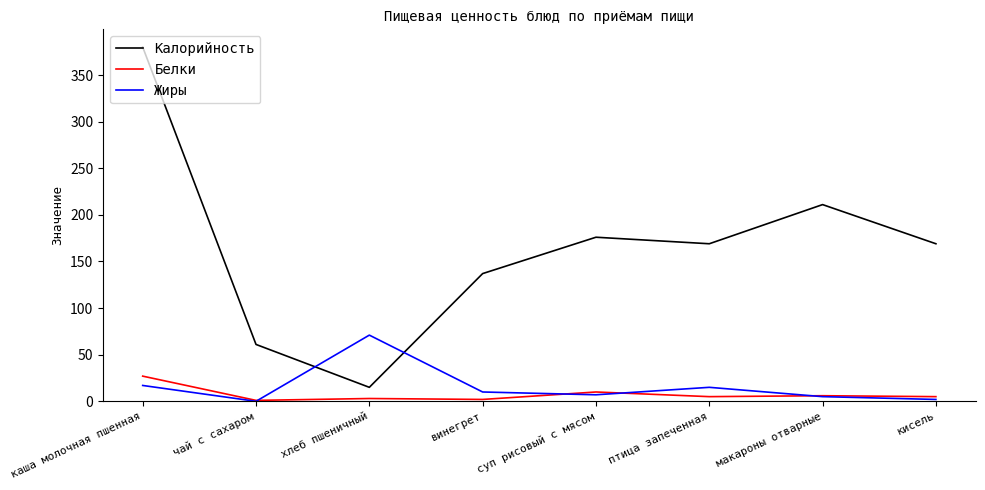

What is the total value across all series at птица запеченная?

189